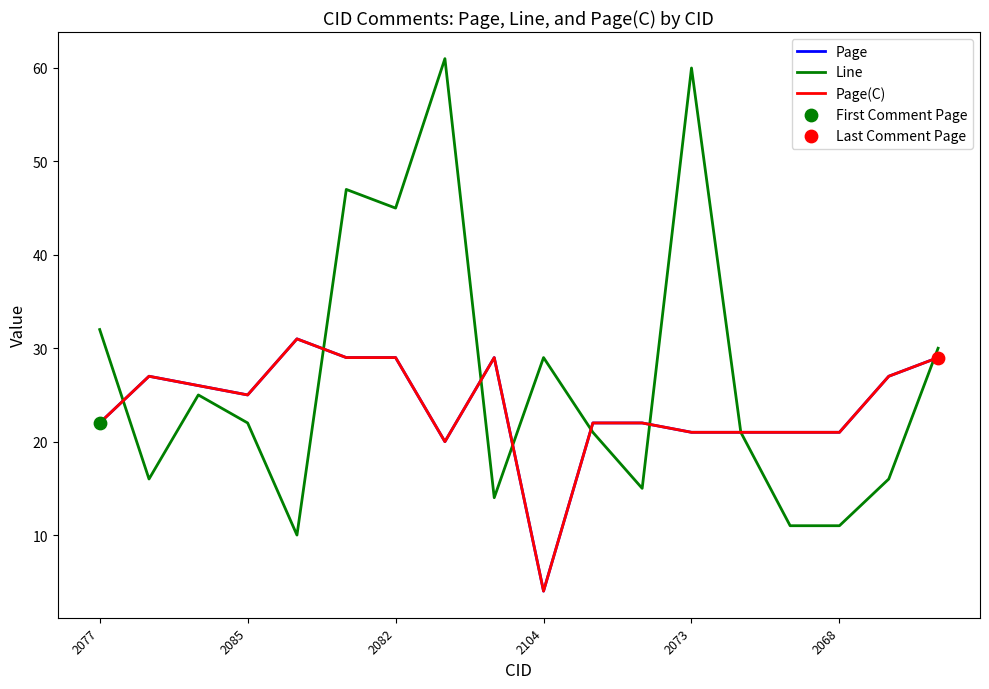

Is this an area chart (filled region under the line)?

No